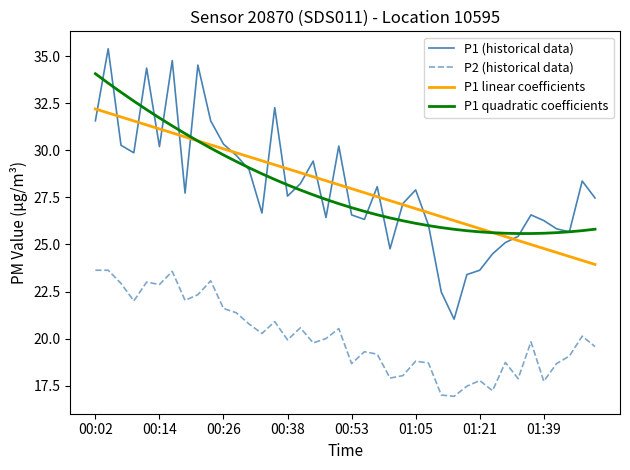

What is the minimum value for P1 linear coefficients?

23.9